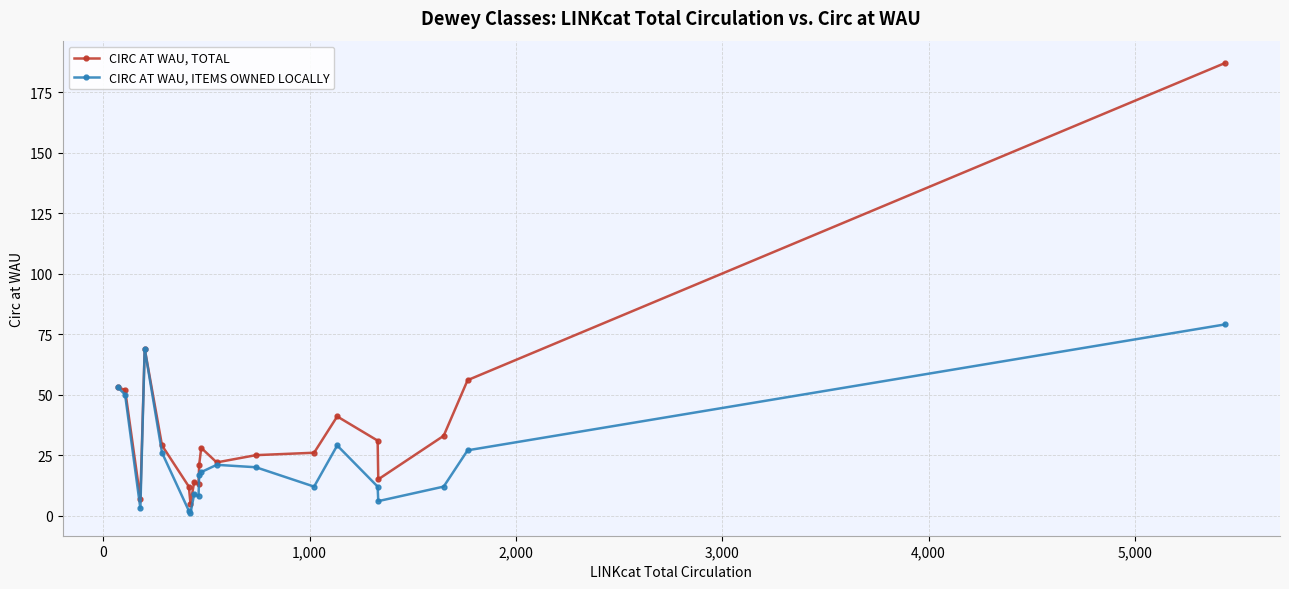

Which series has the largest total across all categories?

CIRC AT WAU, TOTAL